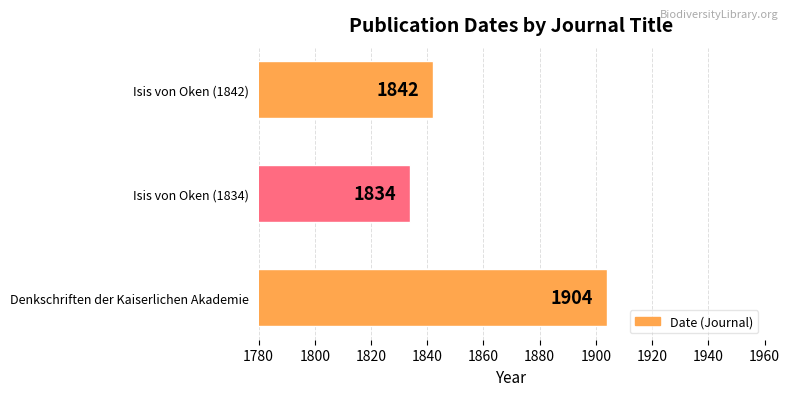

How many values are below 1842?

1